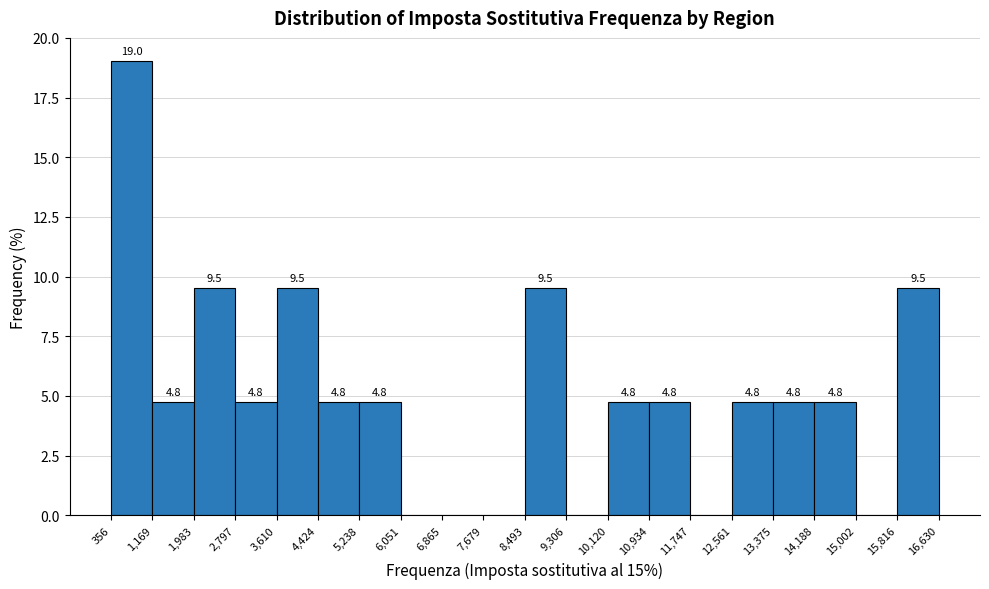

Over which range of the x-axis is the bar tallest?

356 to 1,169